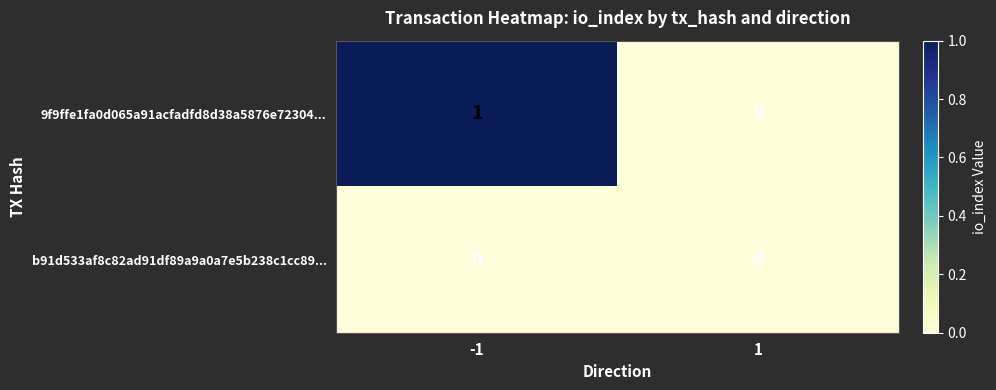

List the series in order of their overall mean, highest first.

9f9ffe1fa0d065a91acfadfd8d38a5876e72304..., b91d533af8c82ad91df89a9a0a7e5b238c1cc89...